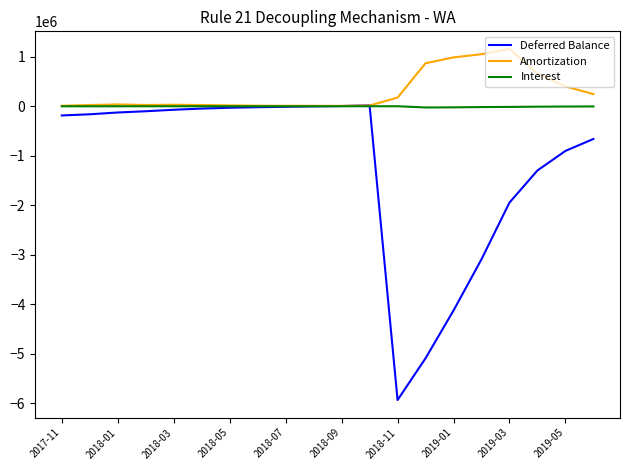

What is the difference between the second highest and minimum values in the Deferred Balance series?

5936780.3